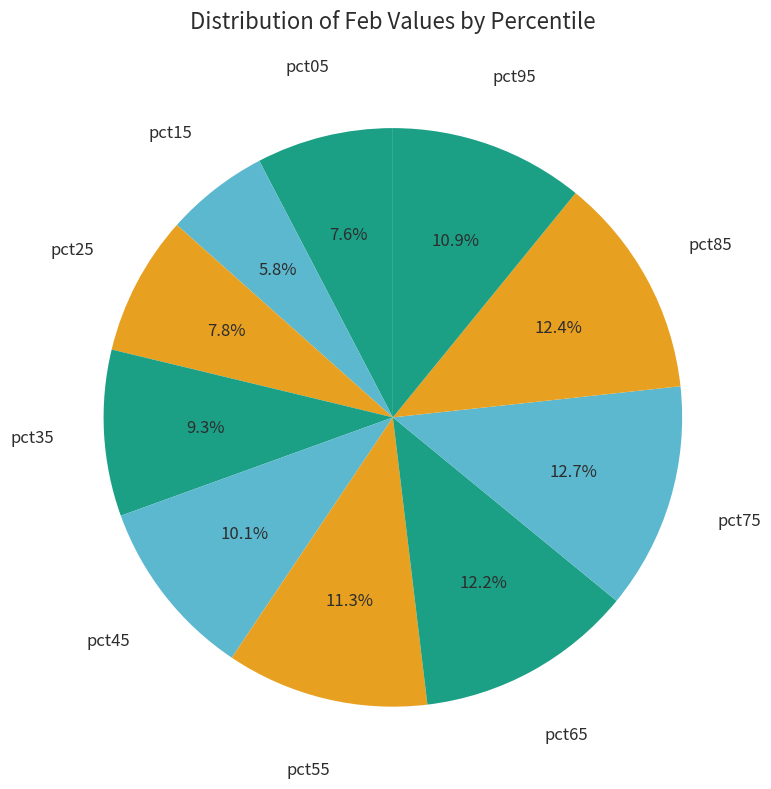

Combined, what portion of the pie is pct55 and pct15?

17.1%